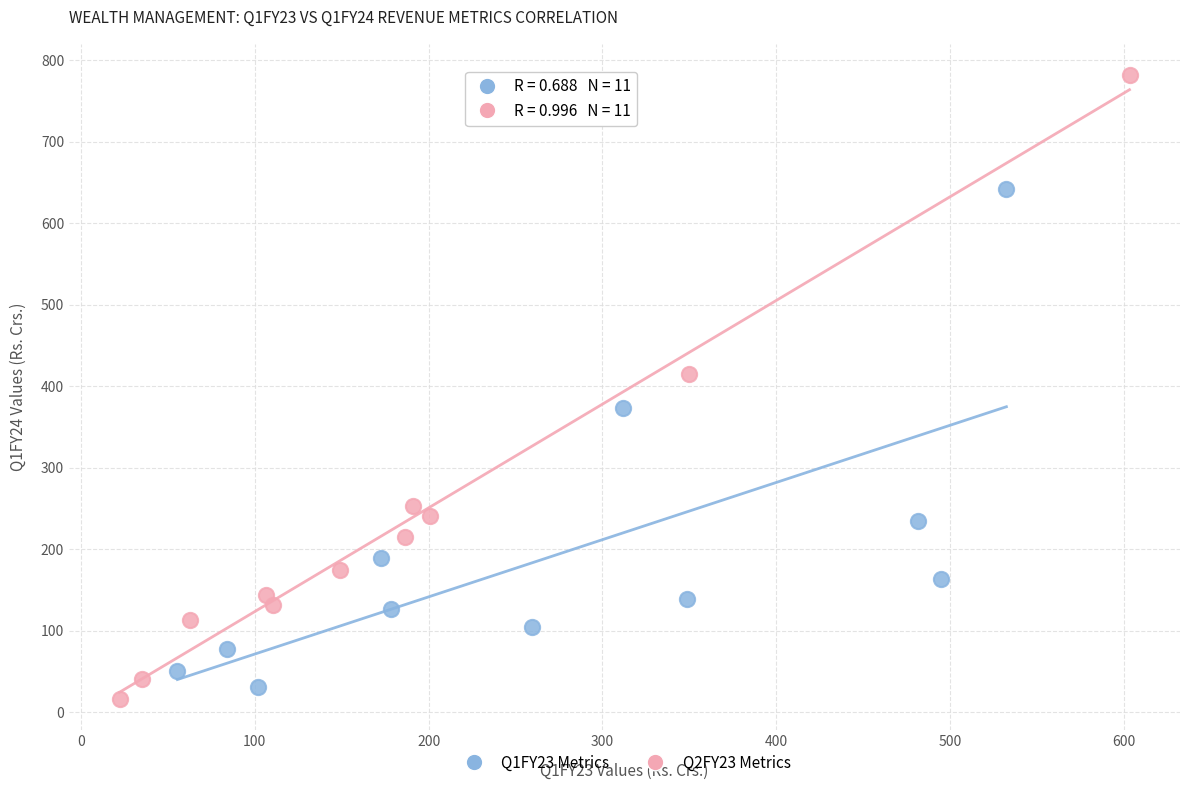

What are all the series names shown in the legend?

Q1FY23 Metrics, Q2FY23 Metrics